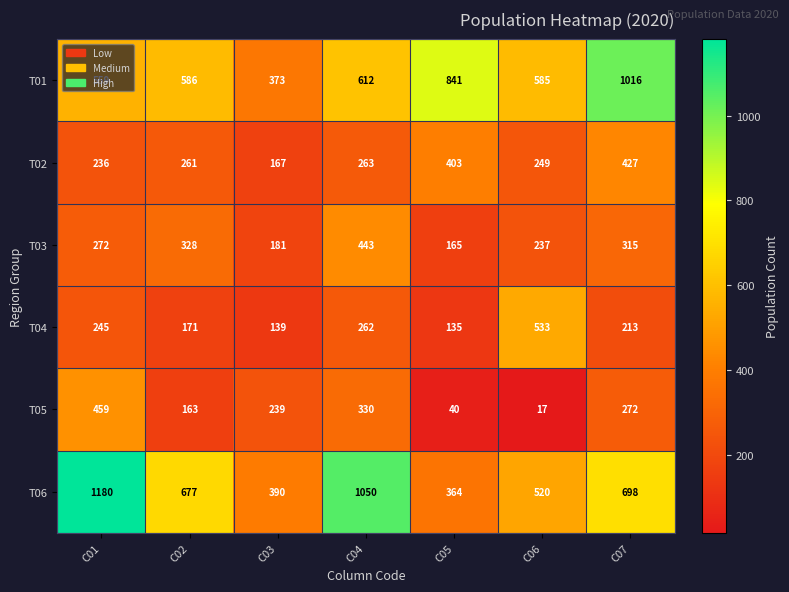

Is it true that T03 equals 443 at C04?

True